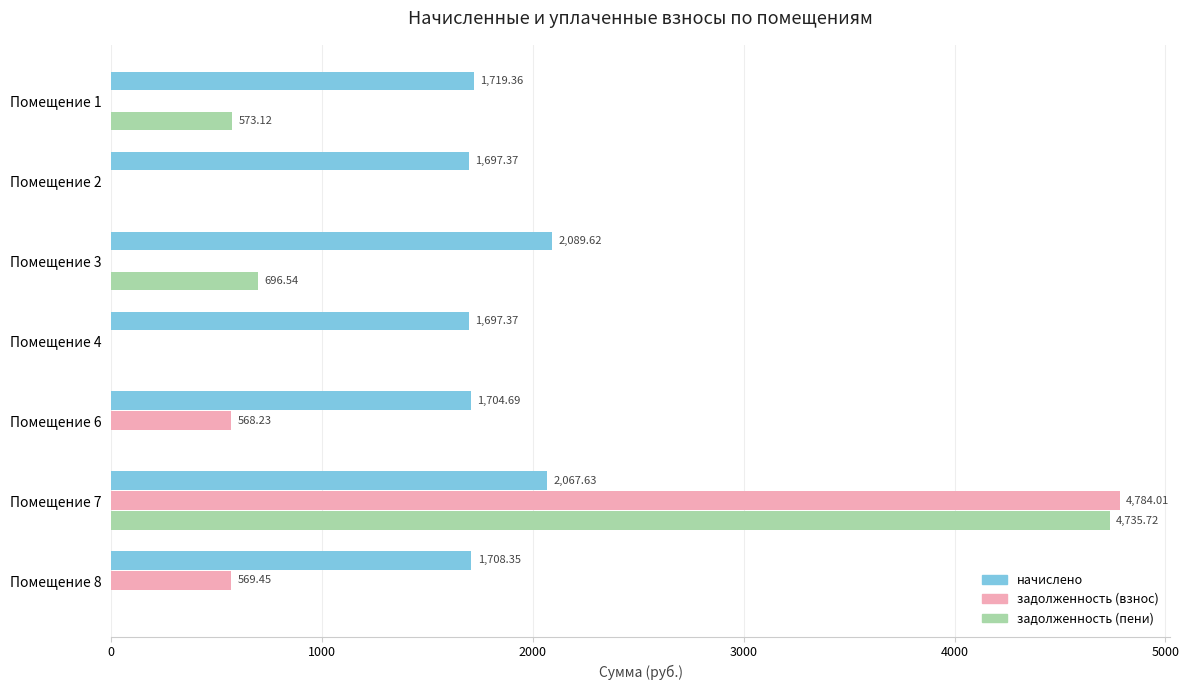

What is the sum of all начислено values?

12684.4